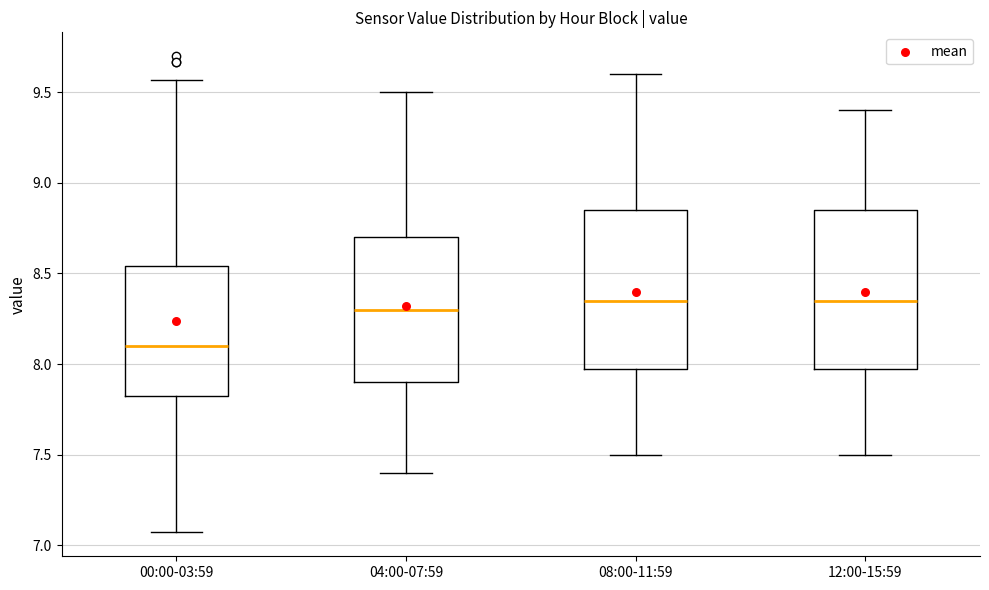

Reading left to right, read every box against the y-axis: the position of its median line, the range the box covers, and the ends of its whiskers. The values are not printed on the chart, so give them approximately, as read against the axis.

00:00-03:59: median 8.10, box 7.80 to 8.55, whiskers 7.05 to 9.55
04:00-07:59: median 8.30, box 7.90 to 8.70, whiskers 7.40 to 9.50
08:00-11:59: median 8.35, box 8.00 to 8.85, whiskers 7.50 to 9.60
12:00-15:59: median 8.35, box 8.00 to 8.85, whiskers 7.50 to 9.40